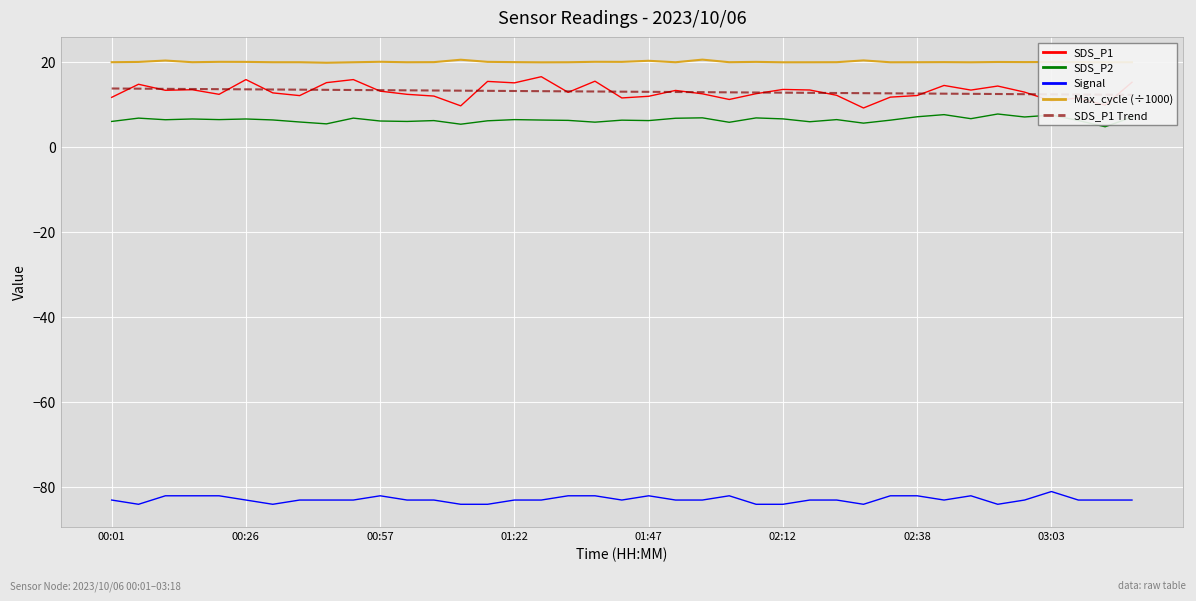

What is the label of the 23rd point from the left?

22